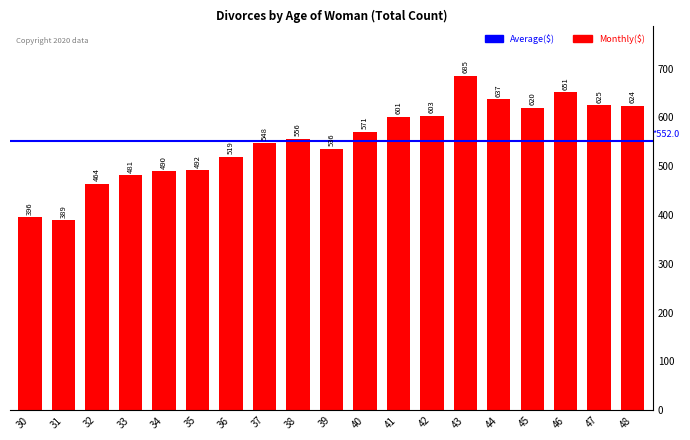

How many bars are there in total?

19